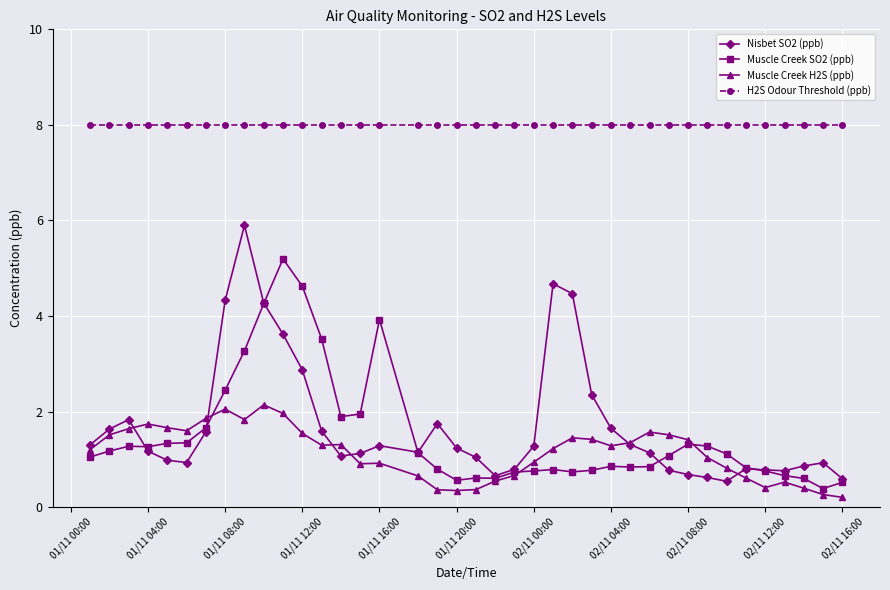

Rank the series by their maximum value, from lowest to highest.

Muscle Creek H2S (ppb), Muscle Creek SO2 (ppb), Nisbet SO2 (ppb), H2S Odour Threshold (ppb)